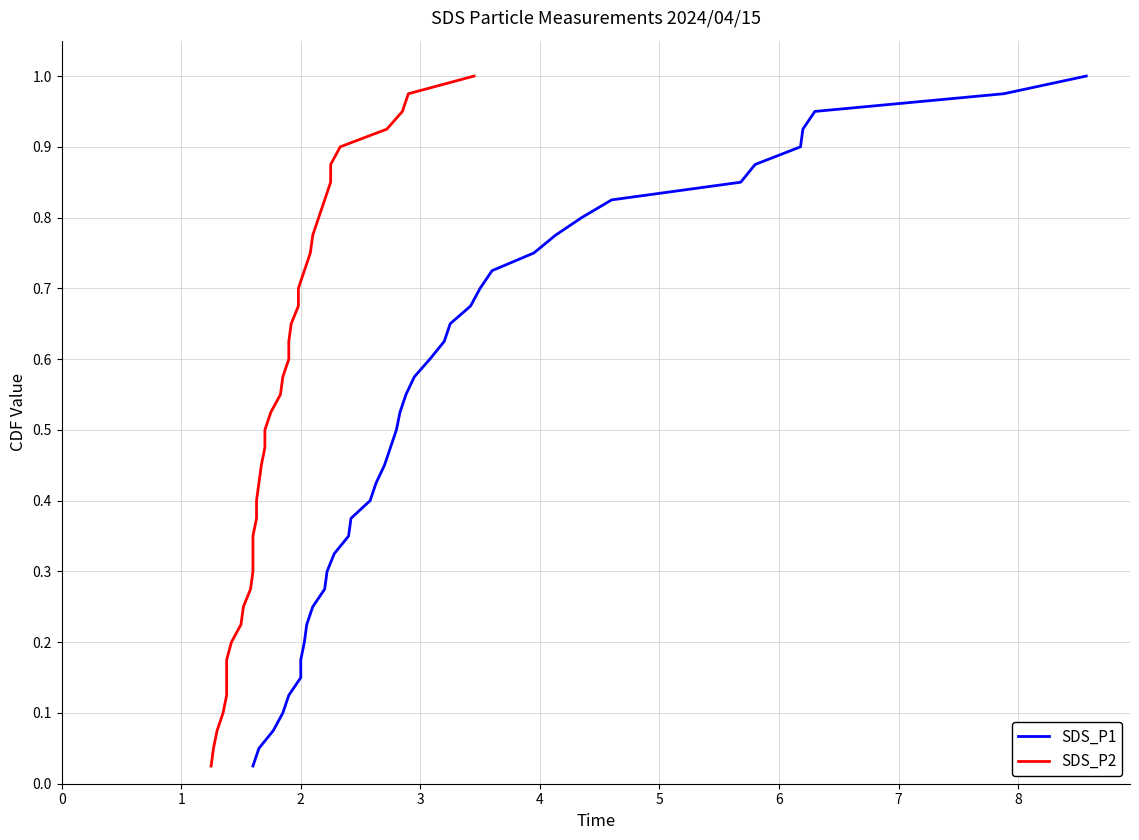

Reading left to right, extract all data points from this chart.

SDS_P1: 0.0	0.1	0.1	0.1	0.1	0.1	0.2	0.2	0.2	0.2	0.3	0.3	0.3	0.3	0.4	0.4	0.4	0.5	0.5	0.5	0.5	0.6	0.6	0.6	0.6	0.7	0.7	0.7	0.7	0.8	0.8	0.8	0.8	0.8	0.9	0.9	0.9	0.9	1.0	1.0
SDS_P2: 0.0	0.1	0.1	0.1	0.1	0.1	0.2	0.2	0.2	0.2	0.3	0.3	0.3	0.3	0.4	0.4	0.4	0.5	0.5	0.5	0.5	0.6	0.6	0.6	0.6	0.7	0.7	0.7	0.7	0.8	0.8	0.8	0.8	0.8	0.9	0.9	0.9	0.9	1.0	1.0